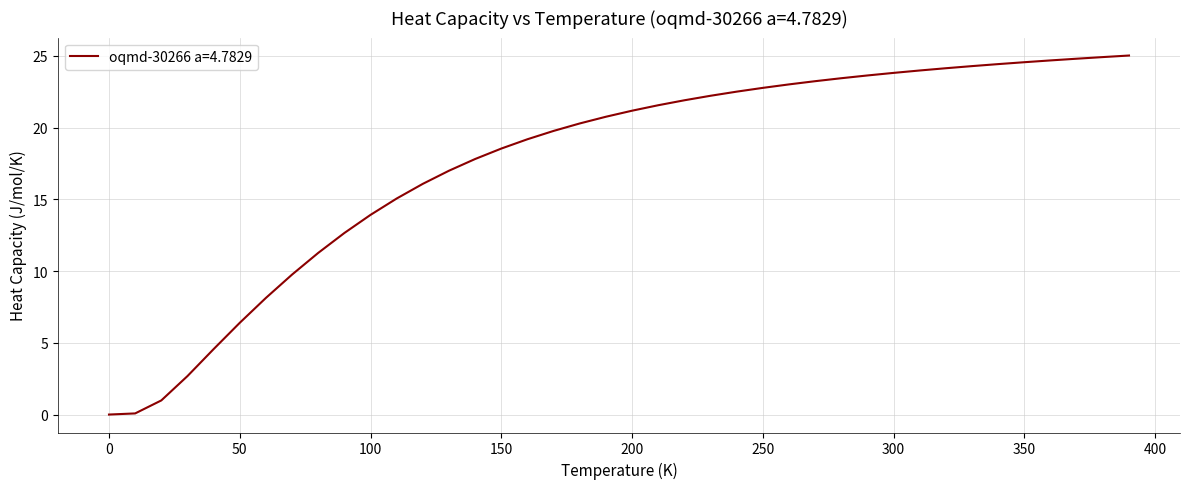

What is the maximum value shown in the chart?

25.0